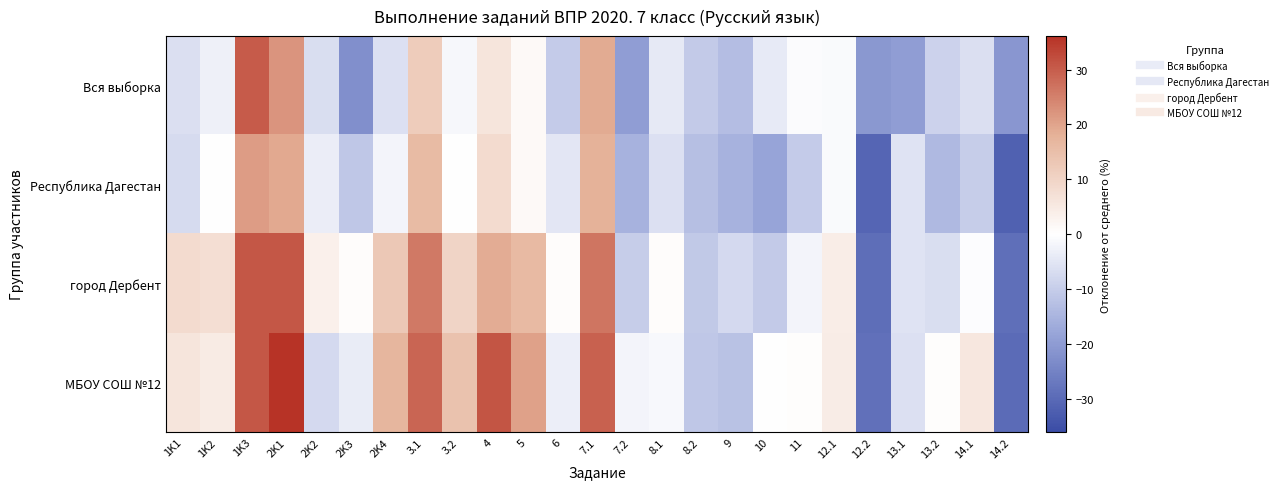

What is the difference between the highest and lowest values at 4?

25.0